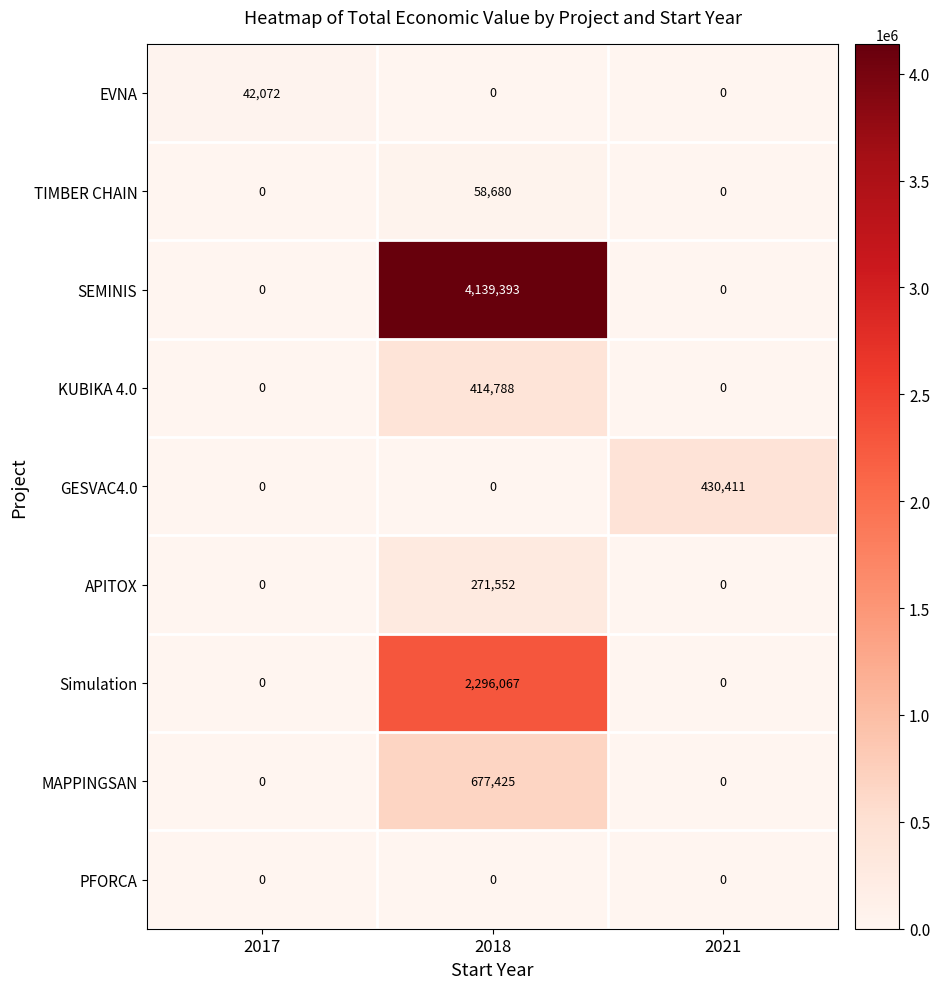

Which series changed the most between 2018 and 2021?

SEMINIS